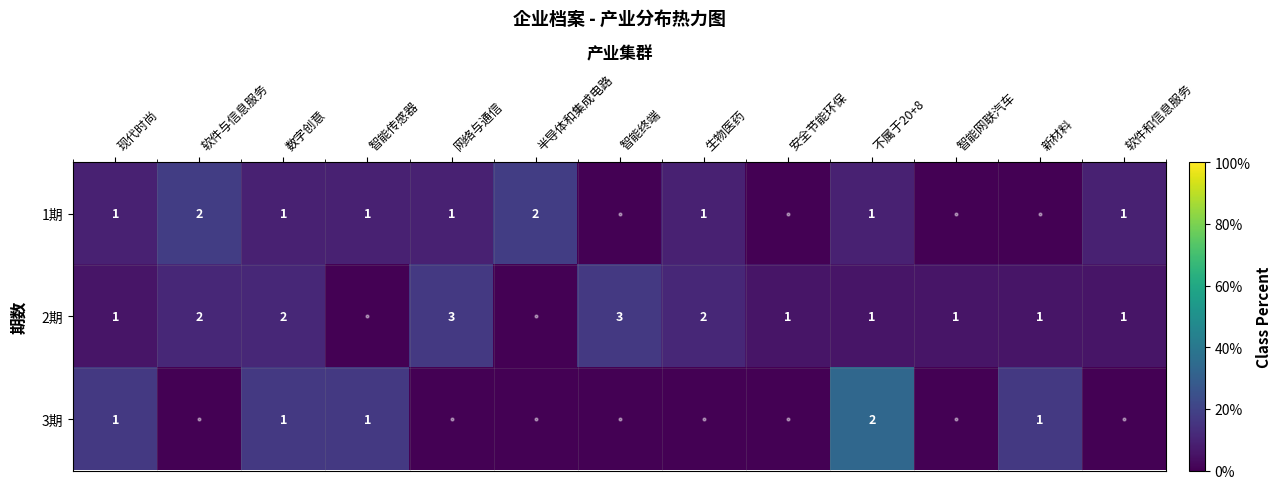

True or false: 1期 has a value of 5.7 at 智能传感器.

False